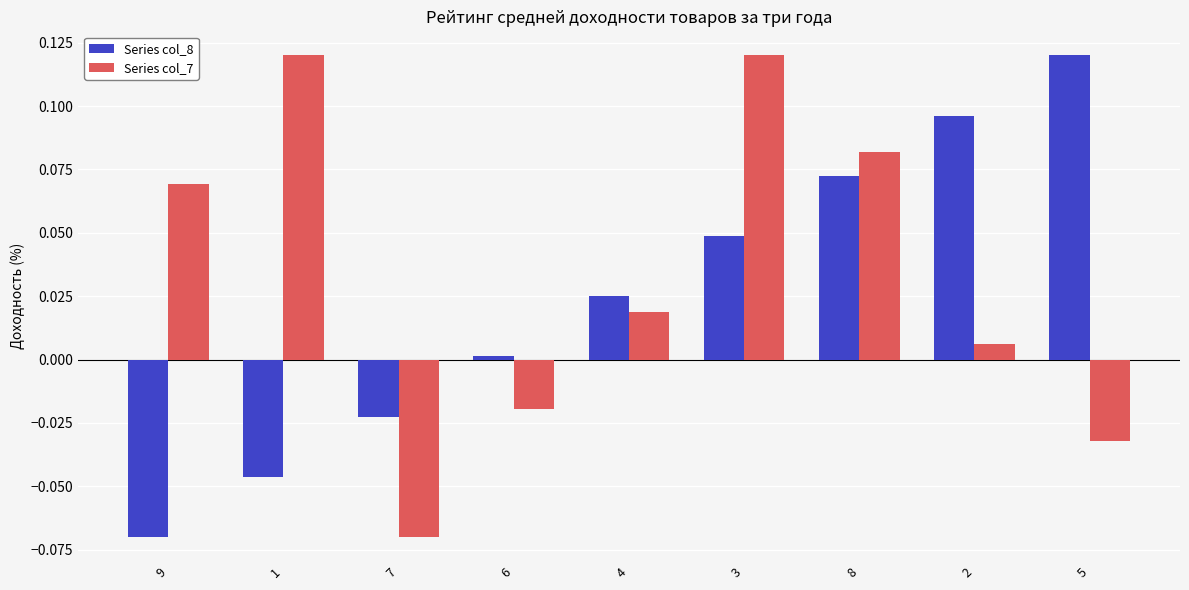

Rank the series at 9 from highest to lowest value.

Series col_7, Series col_8